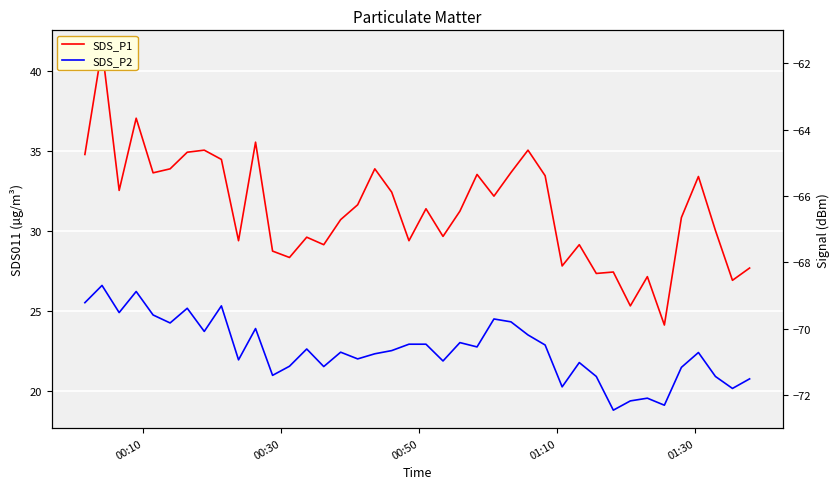

Which series has the largest total across all categories?

SDS_P1